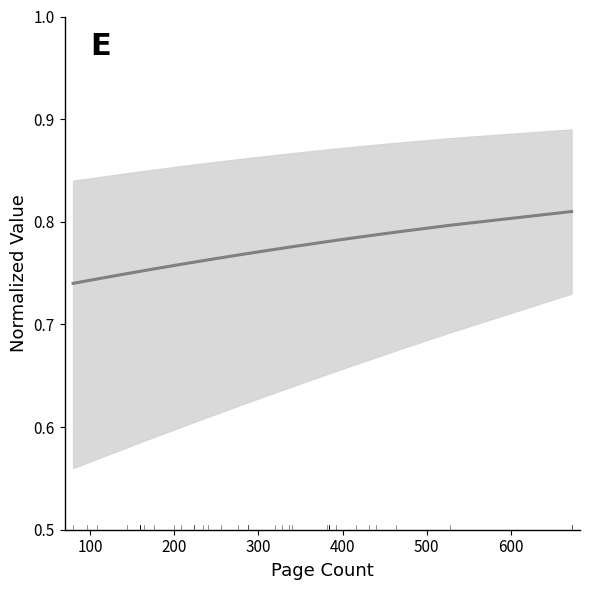

What is the value of the 14th point from the left?

0.8